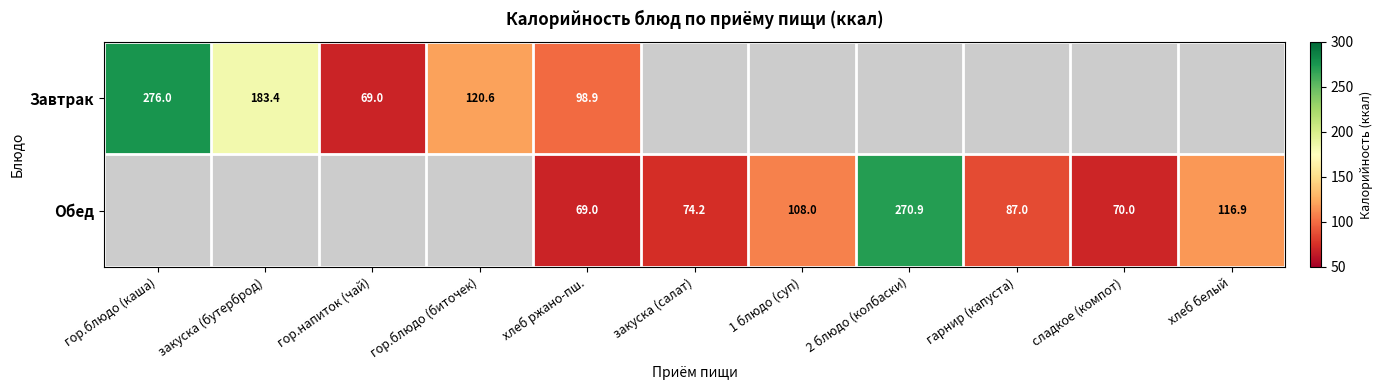

List the labels in order of Завтрак value, smallest first.

гор.напиток (чай), хлеб ржано-пш., гор.блюдо (биточек), закуска (бутерброд), гор.блюдо (каша), закуска (салат), 1 блюдо (суп), 2 блюдо (колбаски), гарнир (капуста), сладкое (компот), хлеб белый